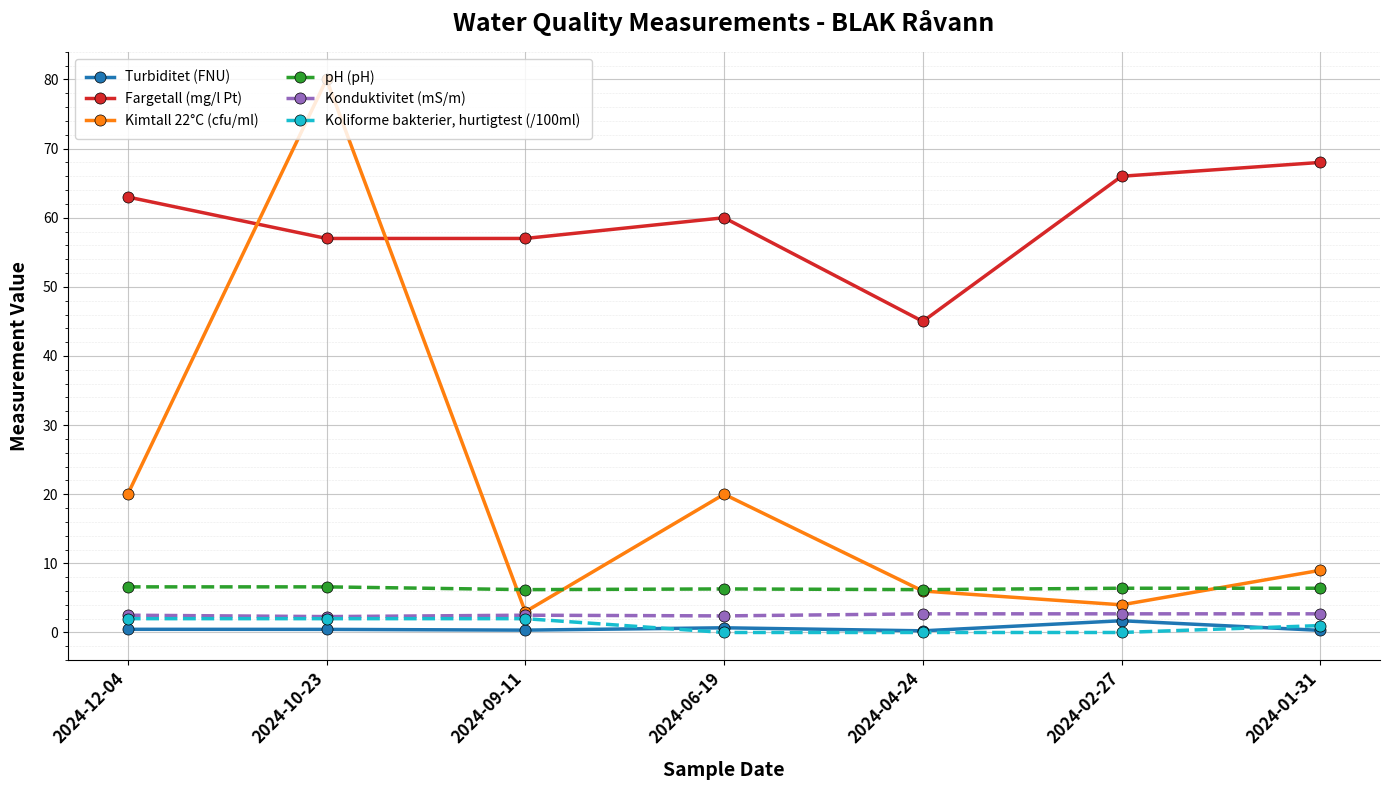

What is the minimum value for Fargetall (mg/l Pt)?

45.0